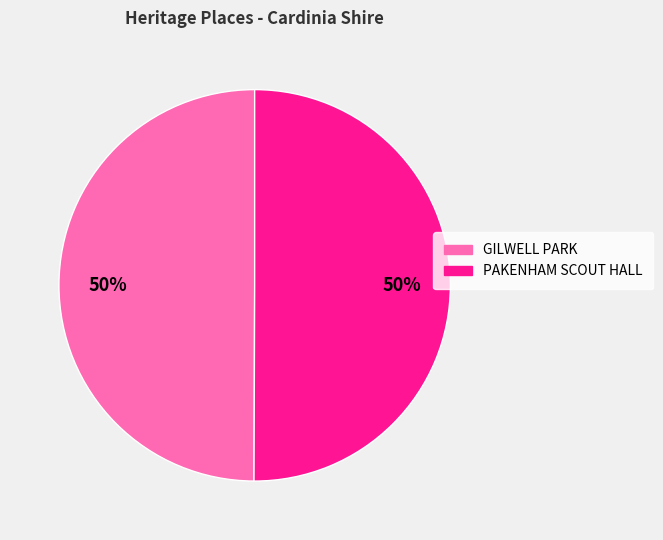

Count the number of slices in the pie.

2